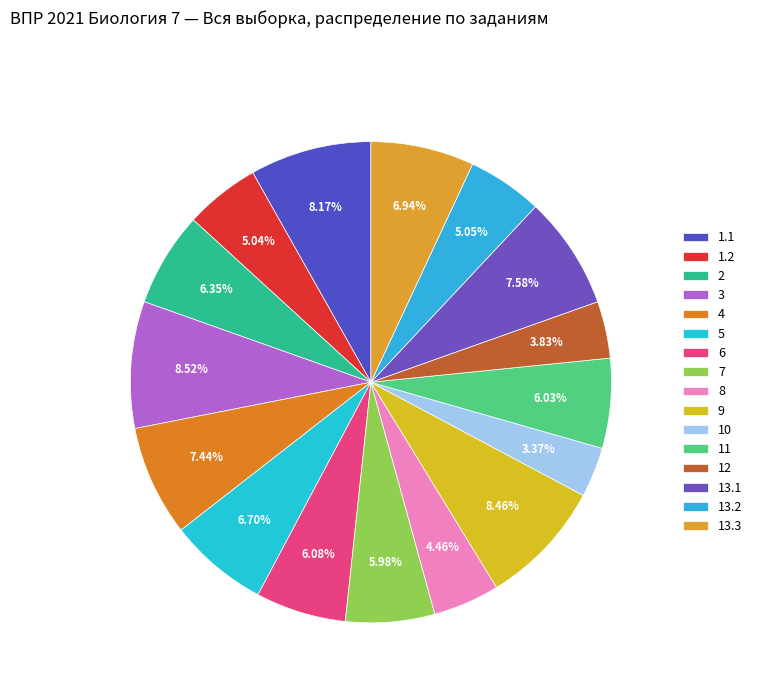

Count the number of slices in the pie.

16